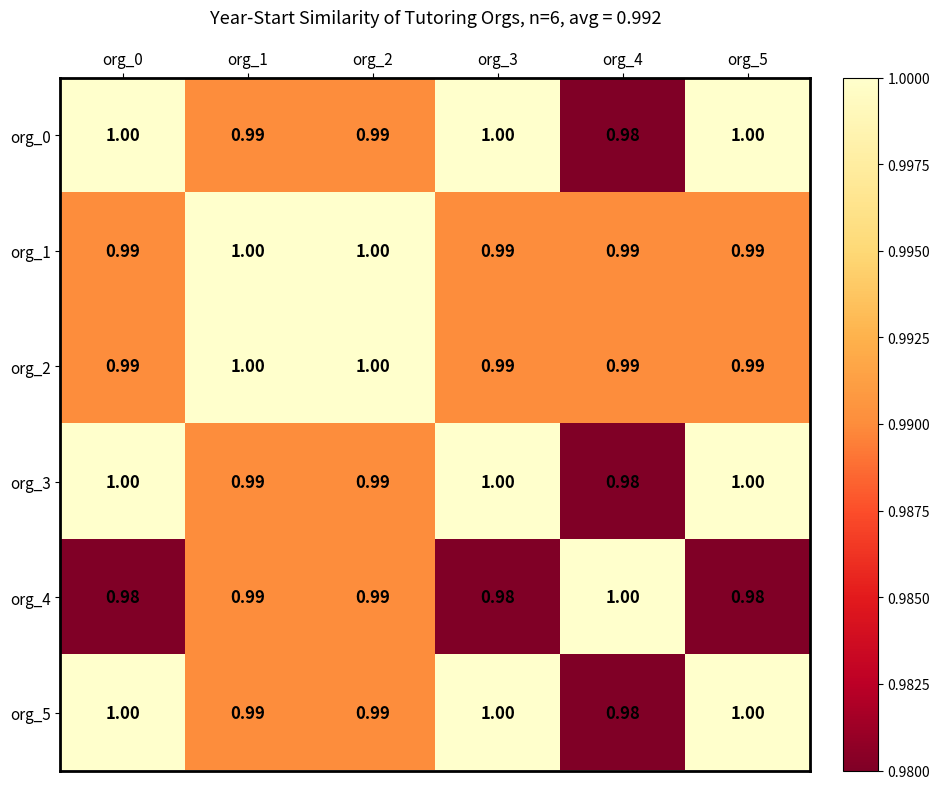

Is the value of org_1 at org_5 greater than the value of org_4 at org_3?

Yes